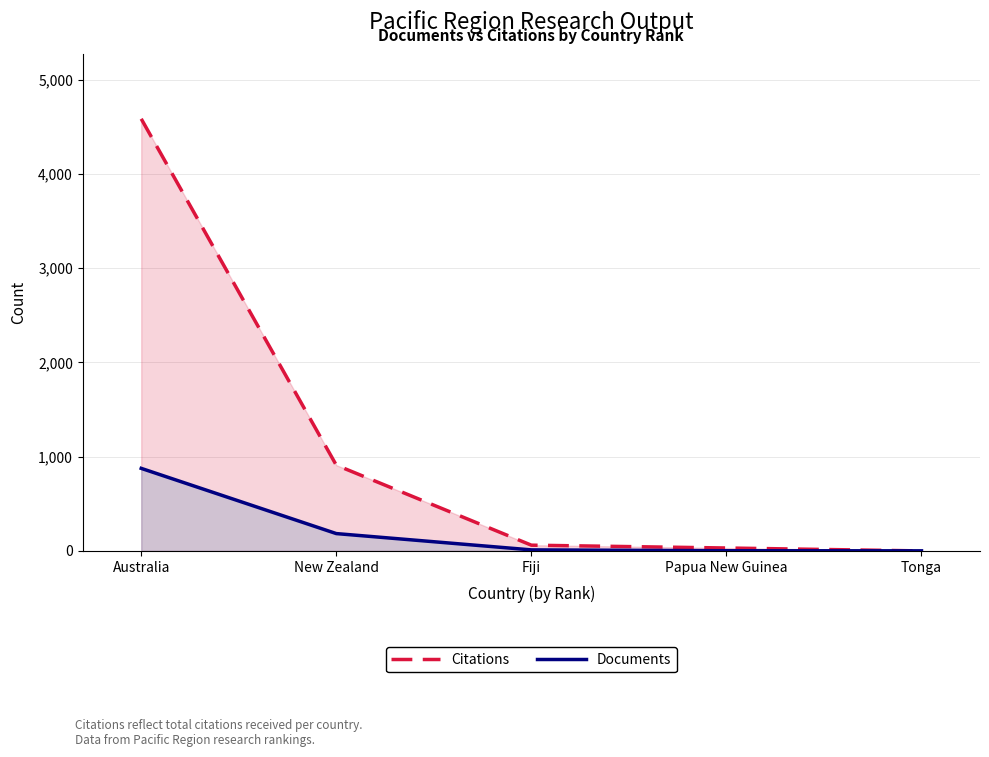

What position from the left is Tonga?

5